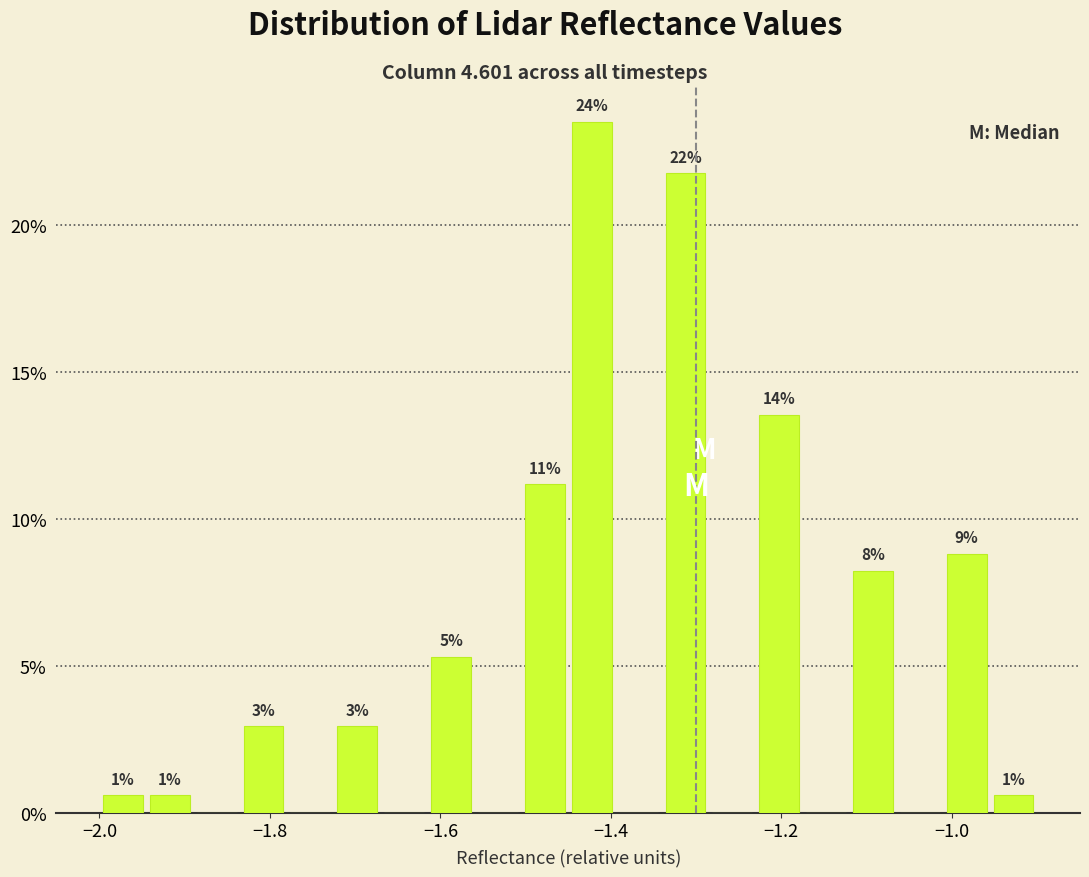

Read against the x-axis, roughly where is the centre of the tallest bar?

-1.42